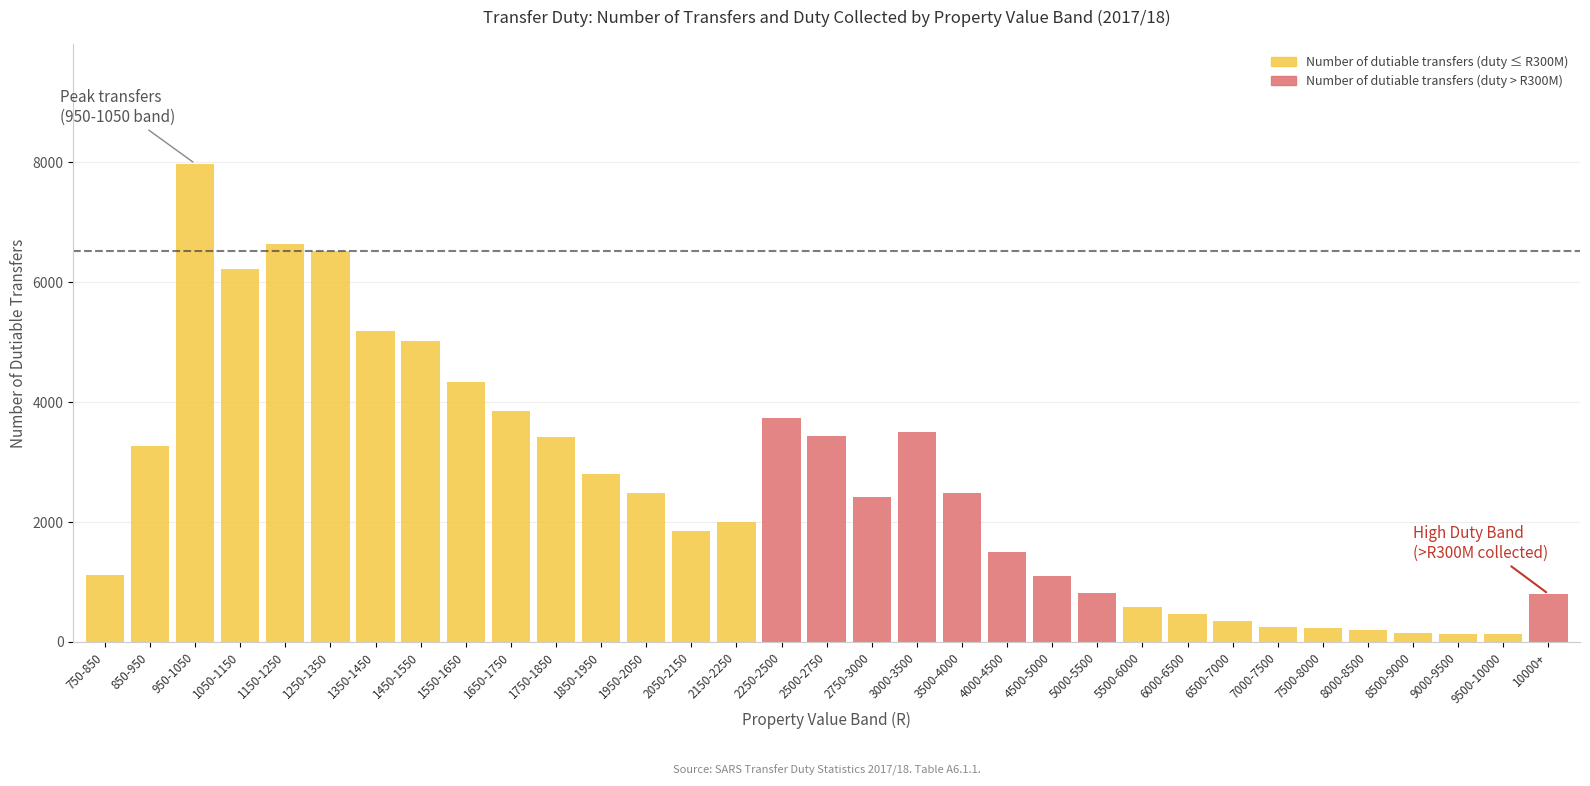

Between 10000+ and 2150-2250, which is larger?

2150-2250